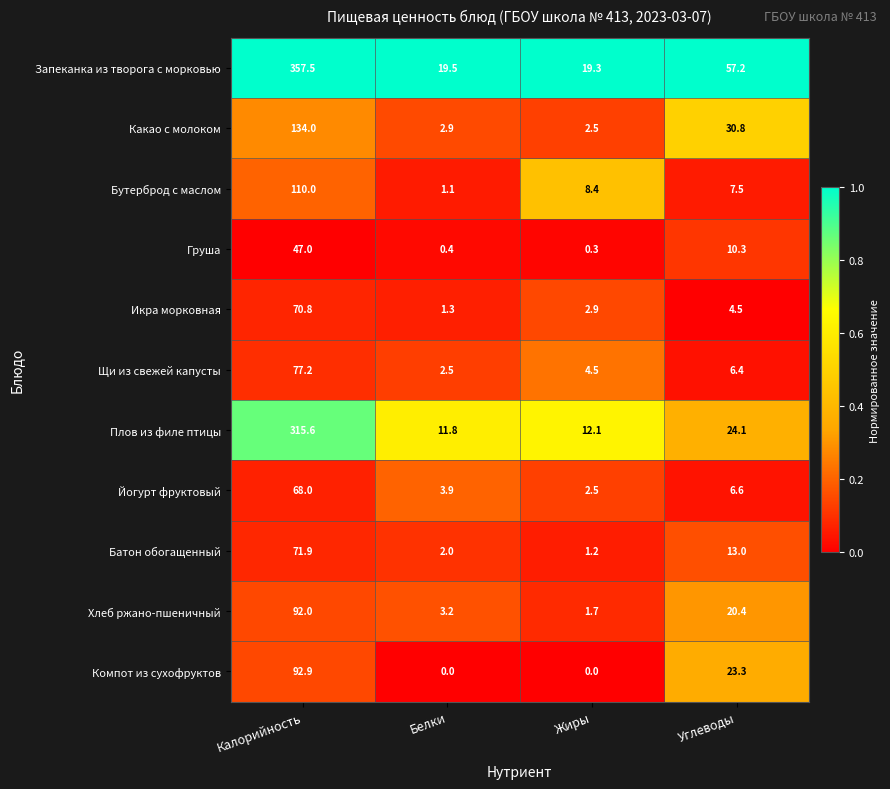

The value of Батон обогащенный at Калорийность is 71.9. True or false?

True